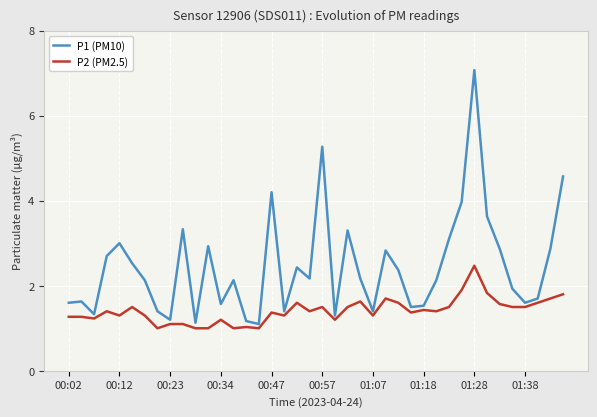

Rank the series by their average value, from highest to lowest.

P1 (PM10), P2 (PM2.5)